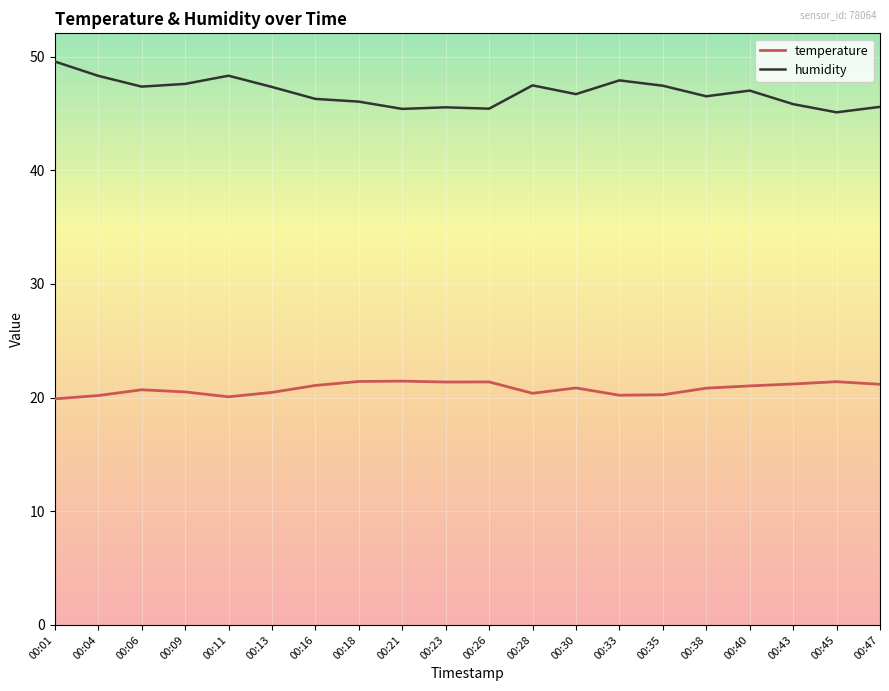

True or false: humidity and temperature cross at least once.

False